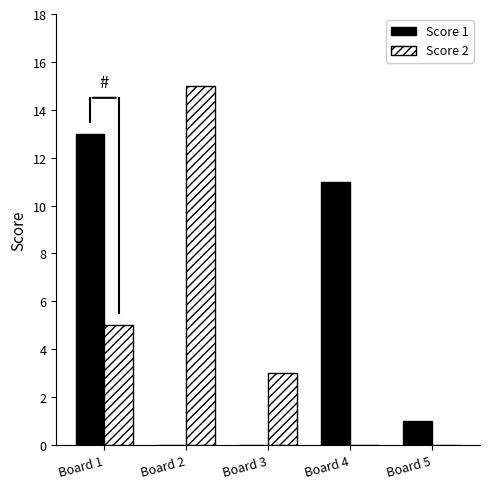

Reading left to right, what are all the values shown in this chart?

Score 1: 13	0	0	11	1
Score 2: 5	15	3	0	0